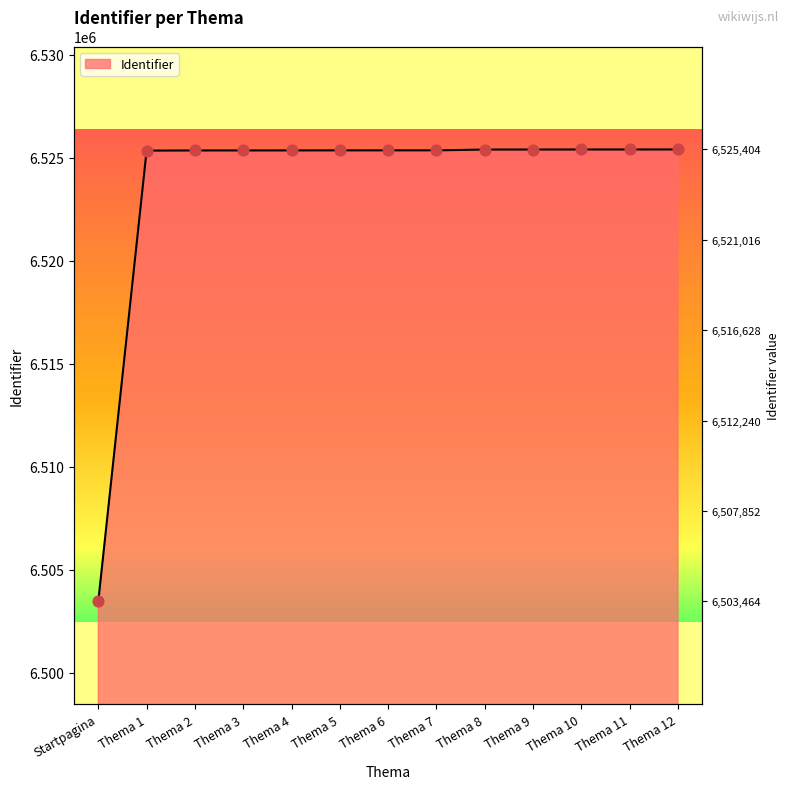

Approximately how many times larger is the value at Thema 5 compared to Thema 6?

1.0